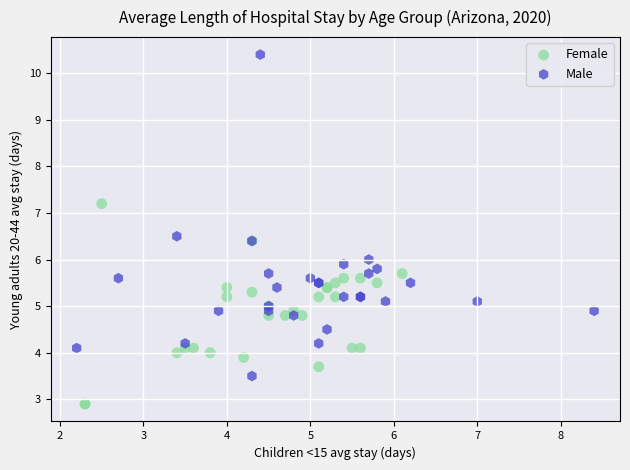

Which series contains the highest Y value?

Male